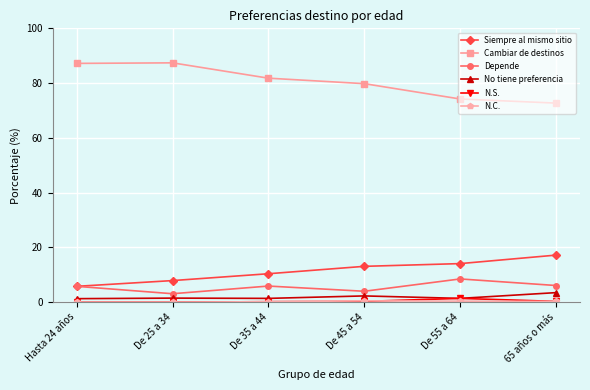

What is the minimum value for Depende?

3.1